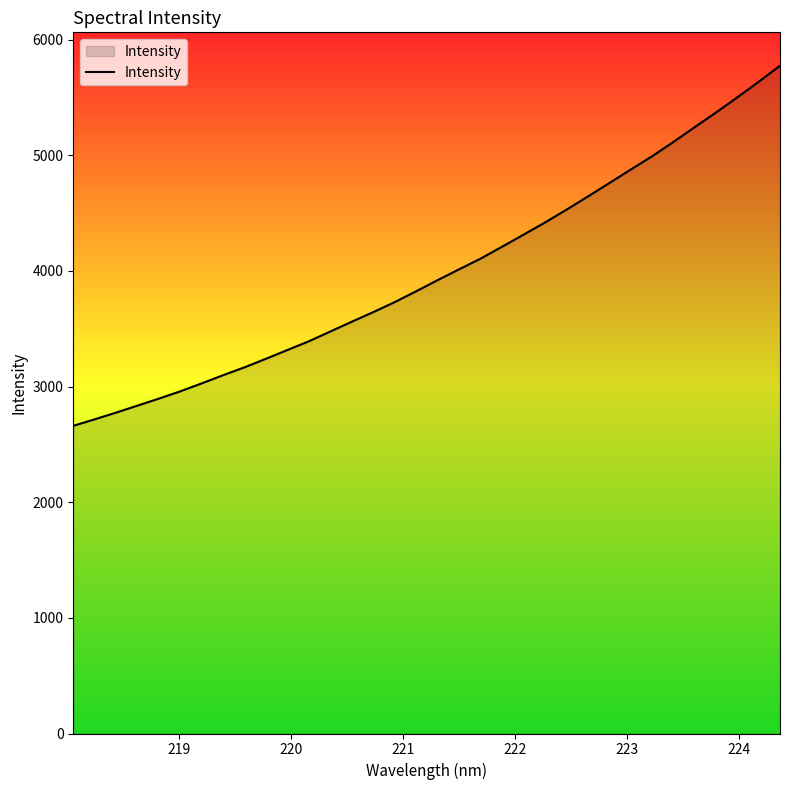

What is the maximum value shown in the chart?

5774.2